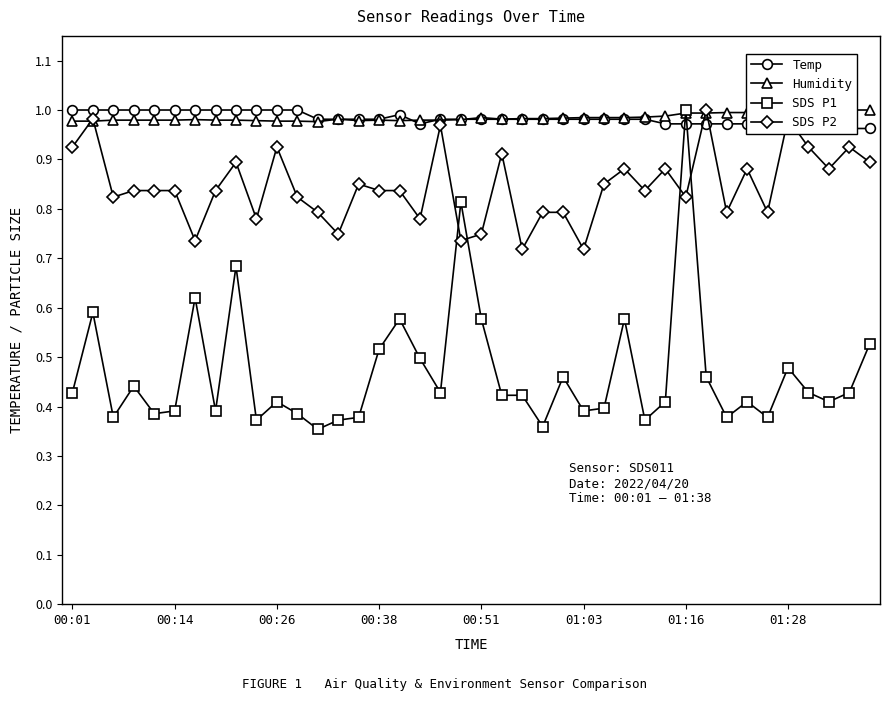

True or false: SDS P1 has more than 0 interior local peaks.

True